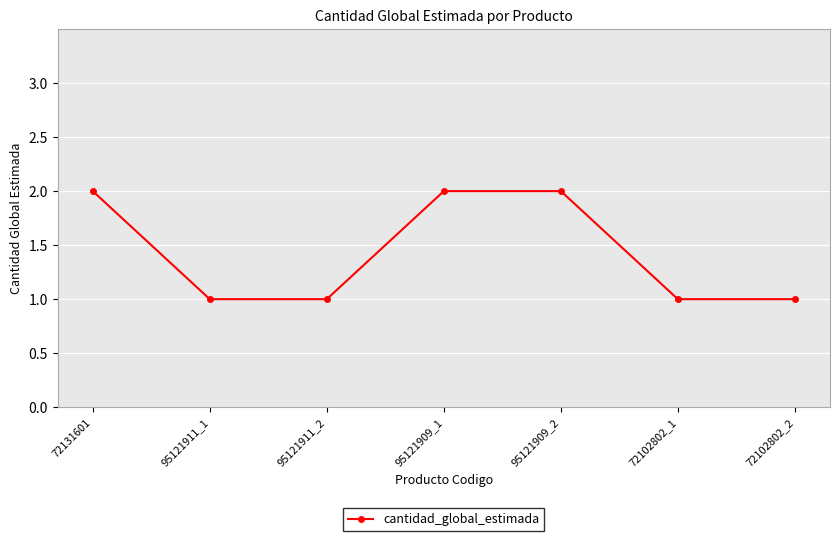

True or false: the data has more than 1 interior local peaks.

False